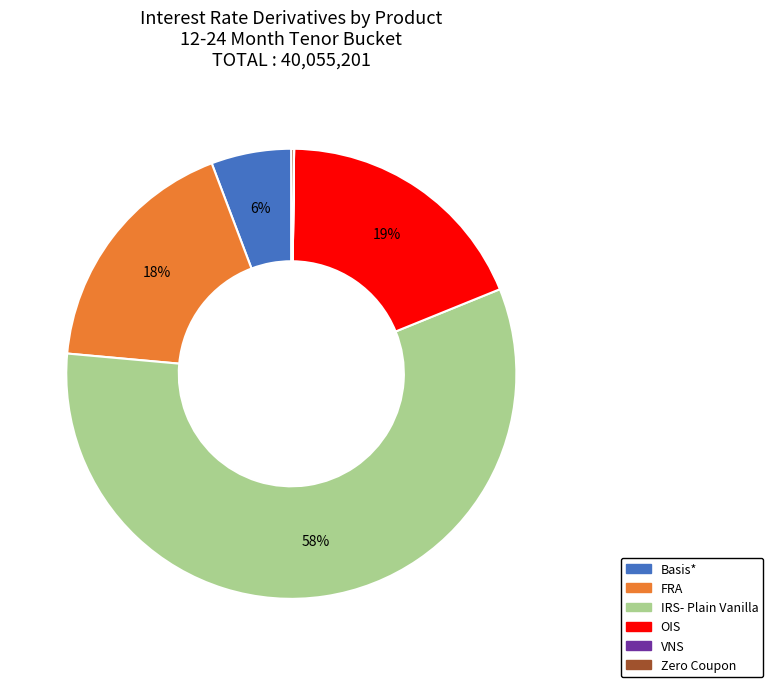

Does IRS- Plain Vanilla account for over 50% of the chart?

Yes